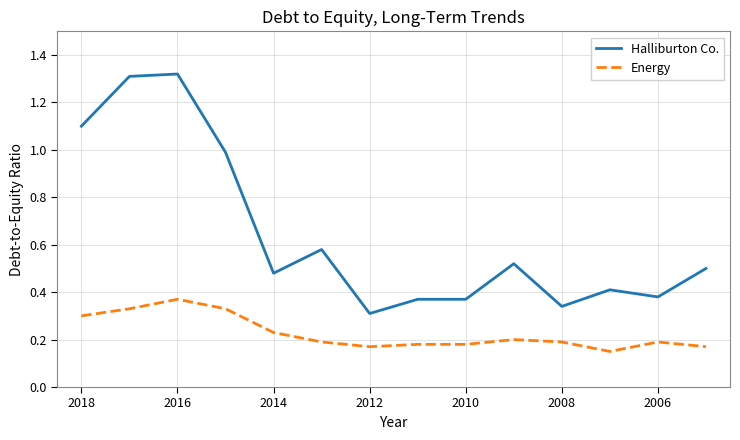

Is this an area chart (filled region under the line)?

No